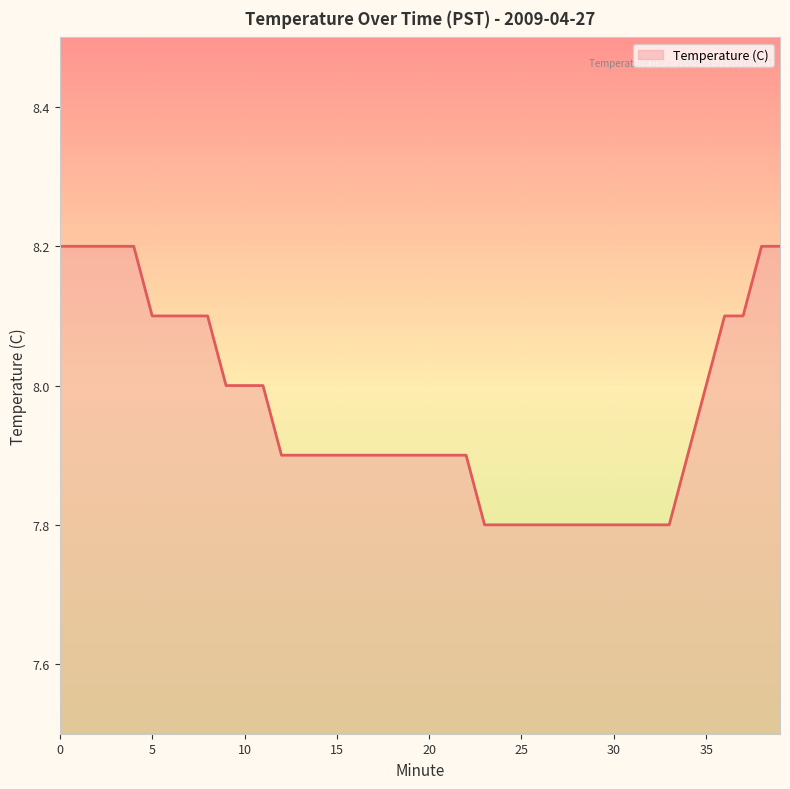

What is the minimum value shown in the chart?

7.8